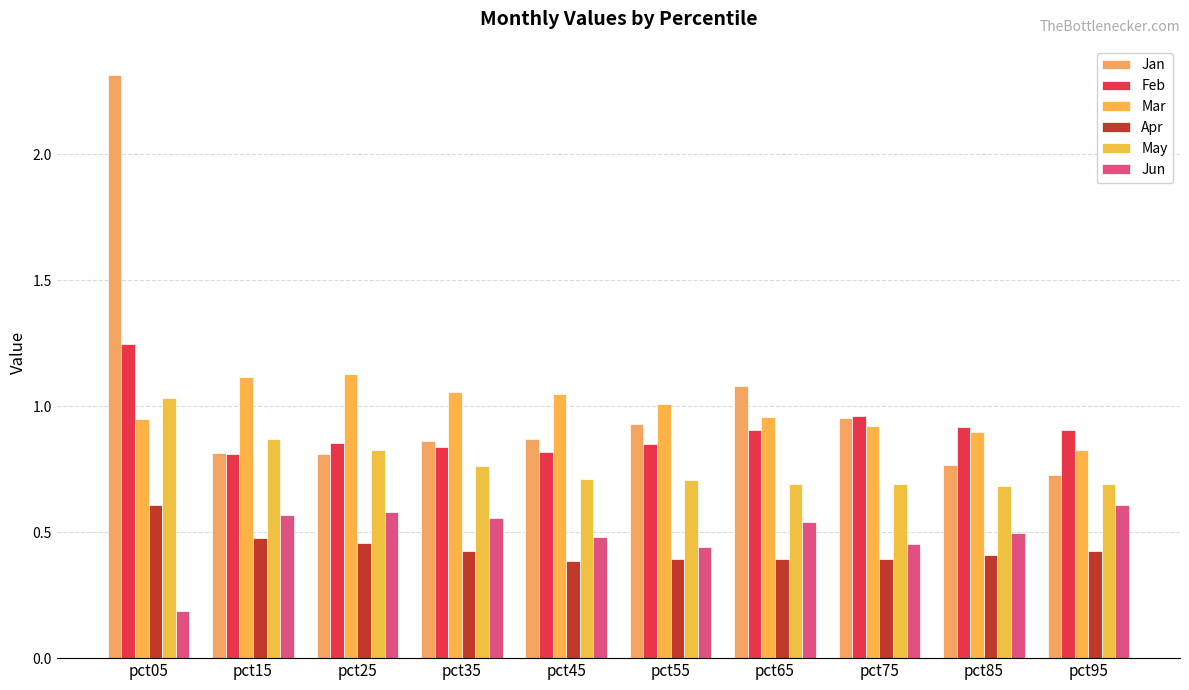

Between pct35 and pct85, which series saw the biggest shift?

Mar